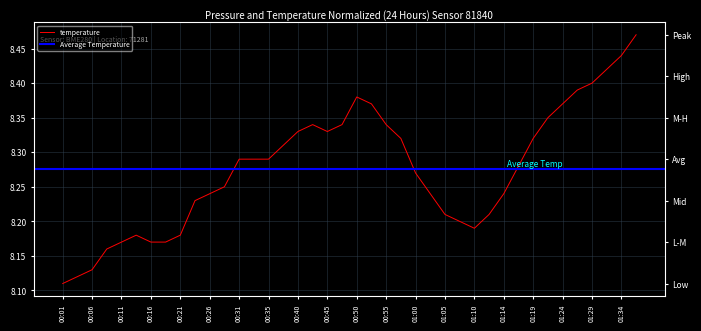

True or false: the data has more than 1 interior local peaks.

True